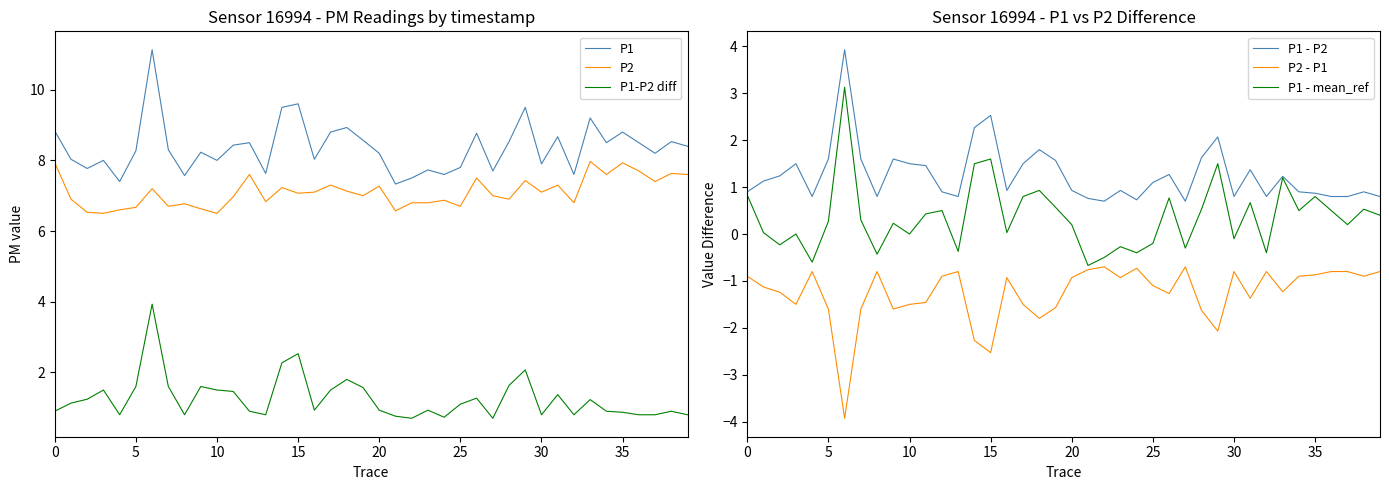

The value of P2 - P1 at 33 is -1.2. True or false?

True